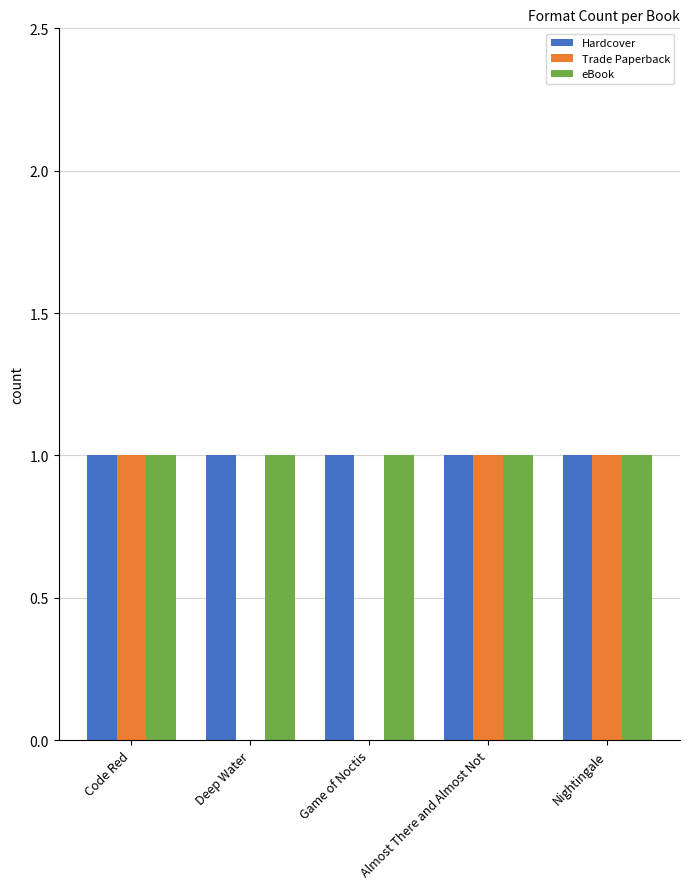

Count the number of data series in this chart.

3